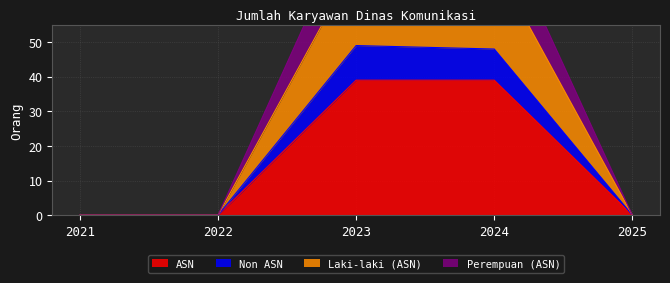

True or false: Laki-laki (ASN) has more than 2 points higher than both neighbors.

False